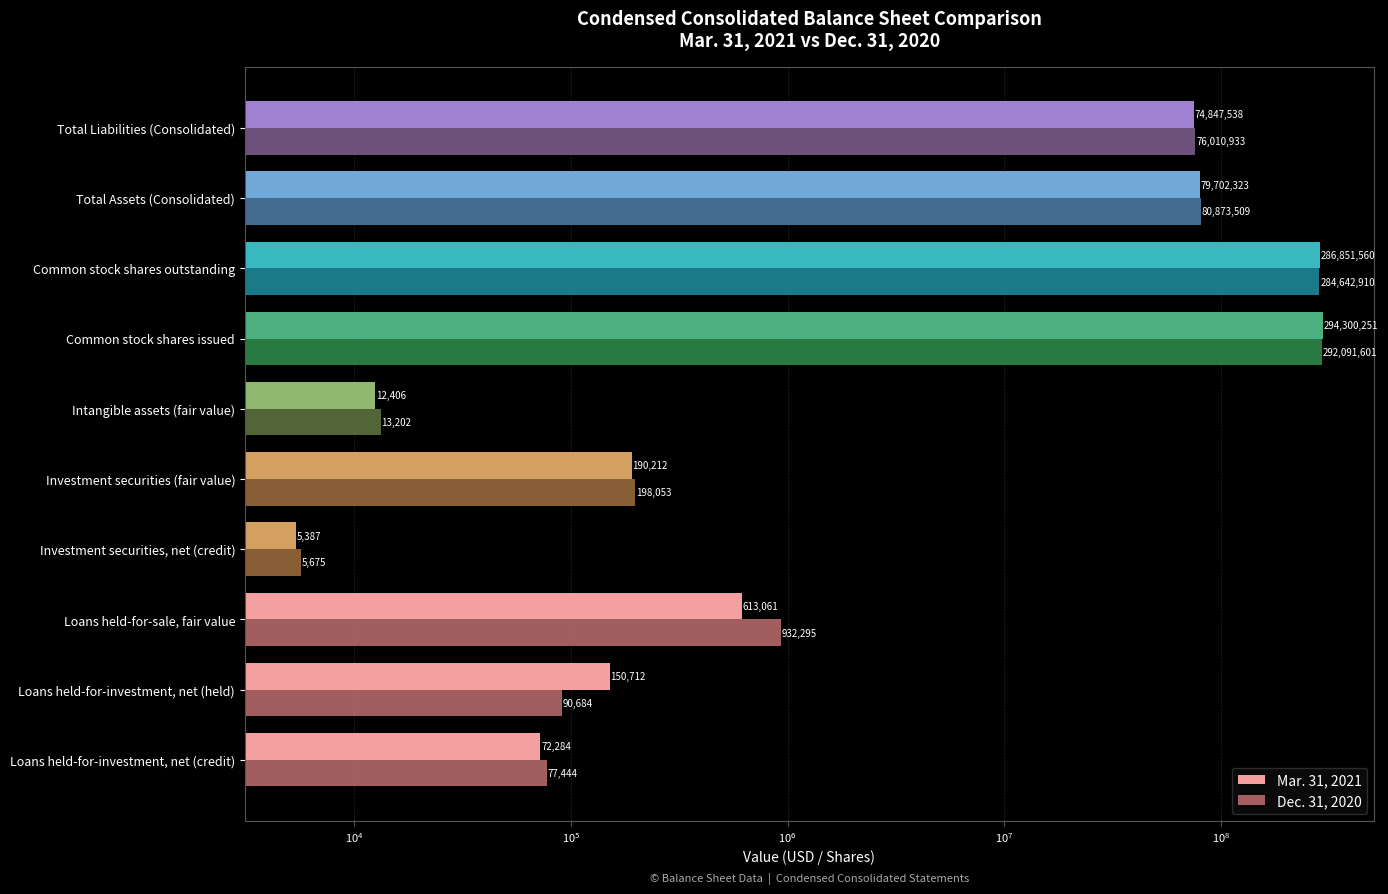

The Mar. 31, 2021 series shows 265807 at Loans held-for-sale, fair value. True or false?

False